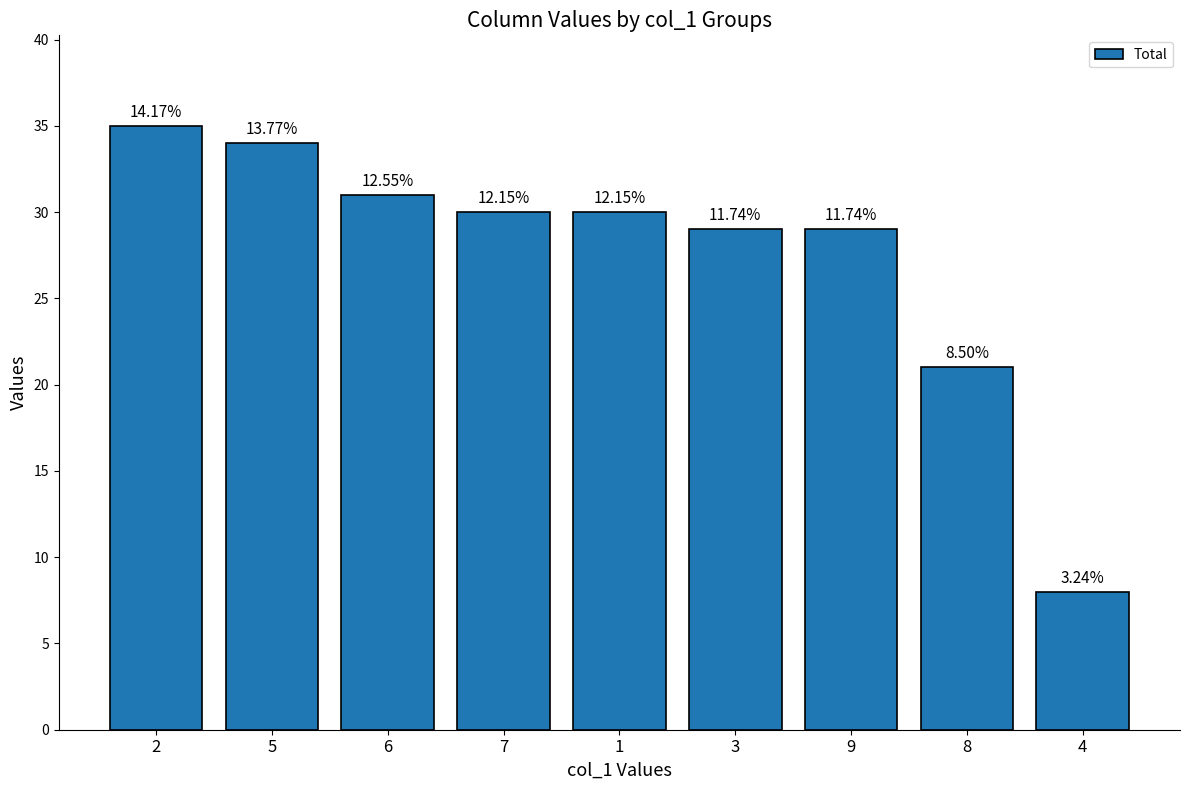

Reading left to right, extract all data points from this chart.

2=35	5=34	6=31	7=30	1=30	3=29	9=29	8=21	4=8